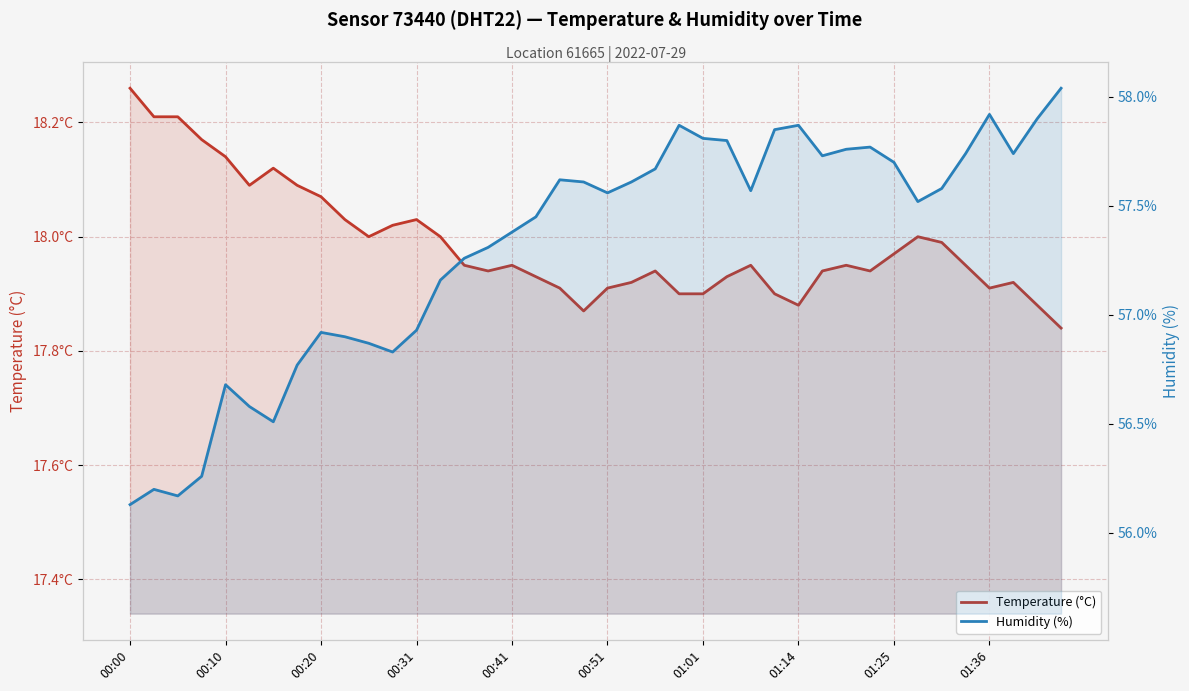

Which category has the highest value in the Temperature (°C) series?

00:00